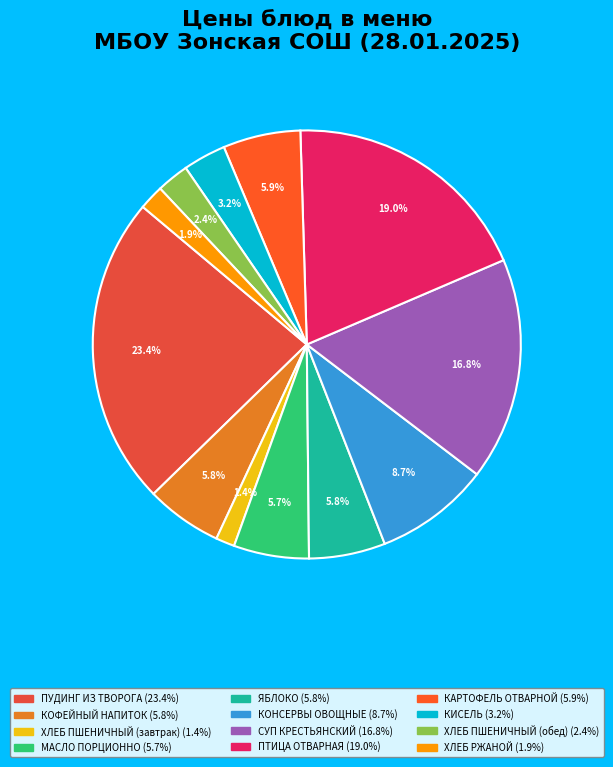

What percentage is the ХЛЕБ ПШЕНИЧНЫЙ (обед) slice, to the nearest percent?

2%